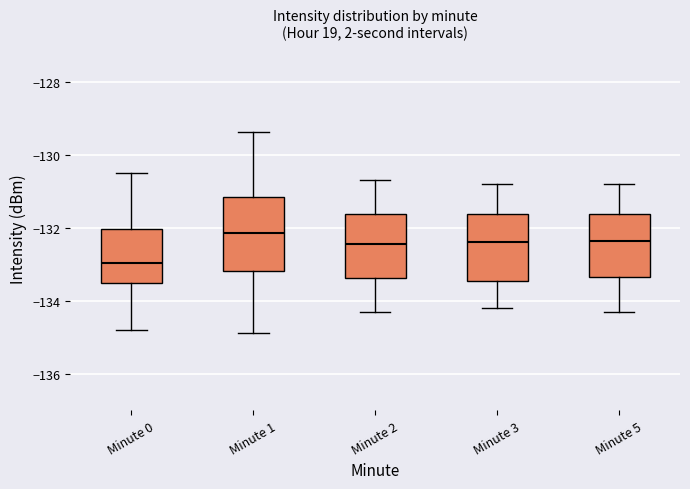

Reading left to right, read every box against the y-axis: the position of its median line, the range the box covers, and the ends of its whiskers. The values are not printed on the chart, so give them approximately, as read against the axis.

Minute 0: median -133.0, box -133.6 to -132.0, whiskers -134.8 to -130.6
Minute 1: median -132.2, box -133.2 to -131.2, whiskers -134.8 to -129.4
Minute 2: median -132.4, box -133.4 to -131.6, whiskers -134.2 to -130.6
Minute 3: median -132.4, box -133.4 to -131.6, whiskers -134.2 to -130.8
Minute 5: median -132.4, box -133.4 to -131.6, whiskers -134.2 to -130.8